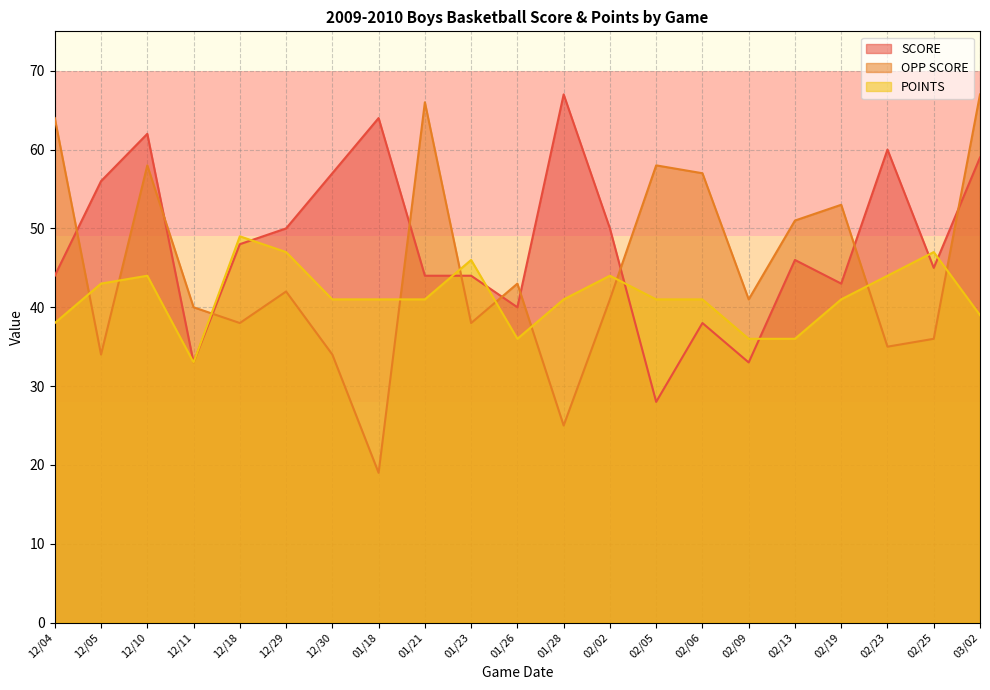

What is the label of the 15th point from the right?

12/30